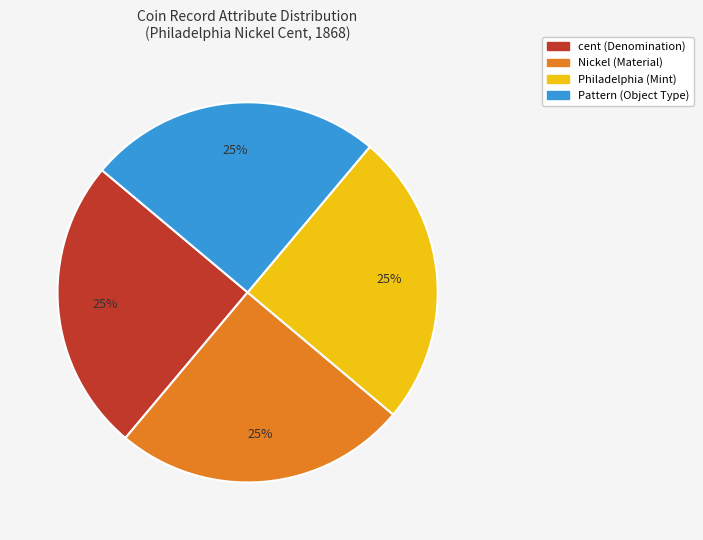

Does any single category account for the majority?

No